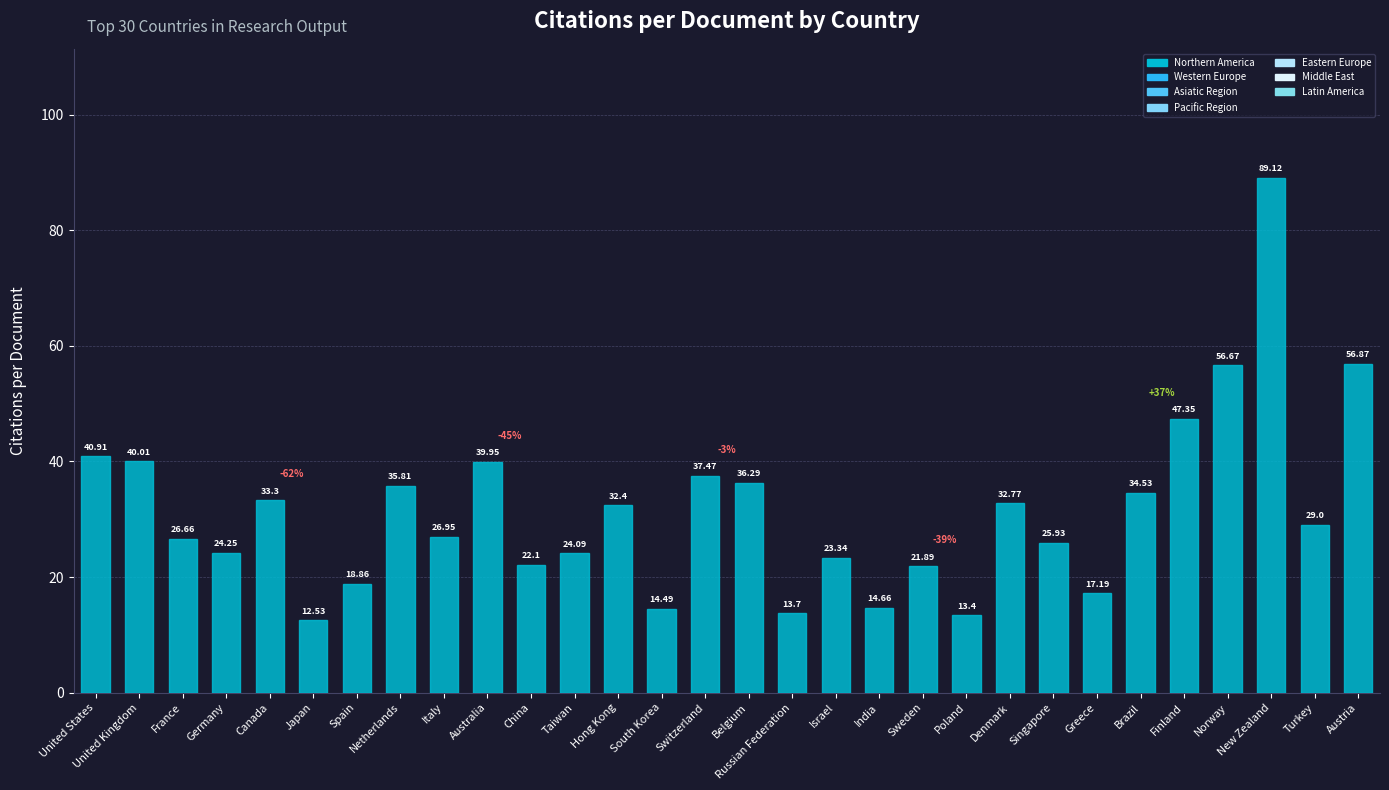

At which category does the chart reach its minimum across all series?

Japan